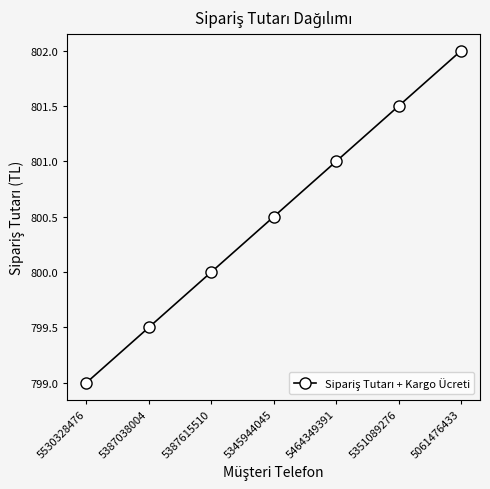

What position from the right is 5351089276?

2